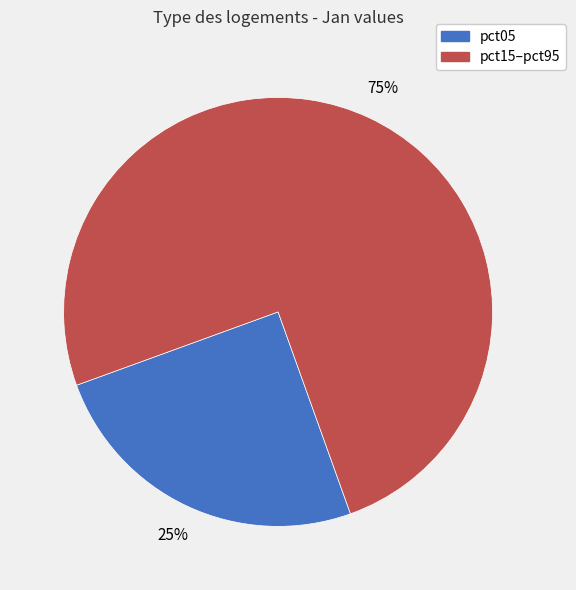

Is it true that pct15–pct95 is 75% of the pie?

True